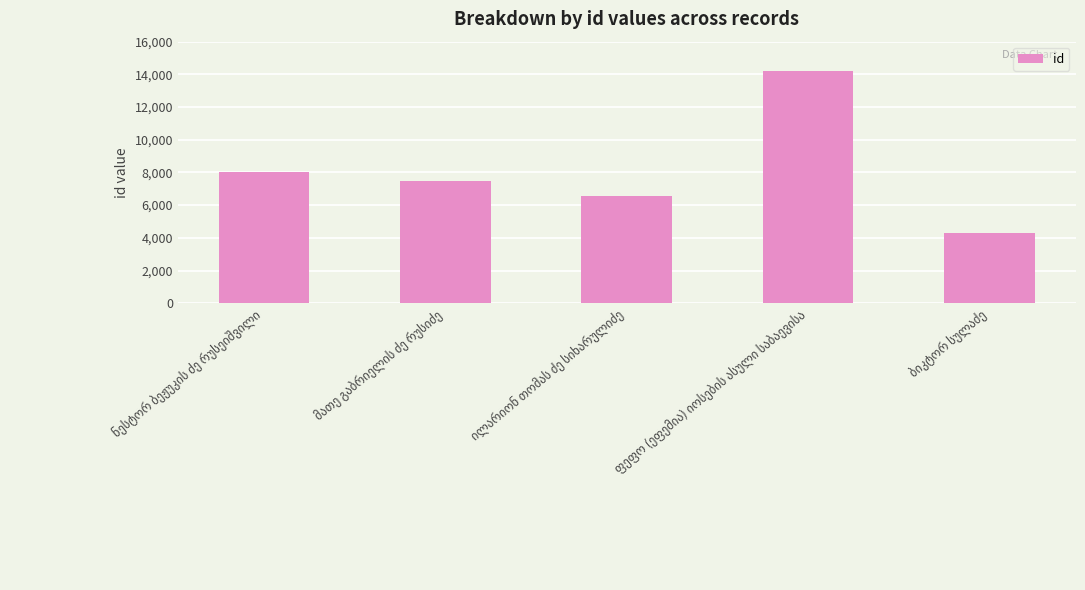

How many bars are there in total?

5